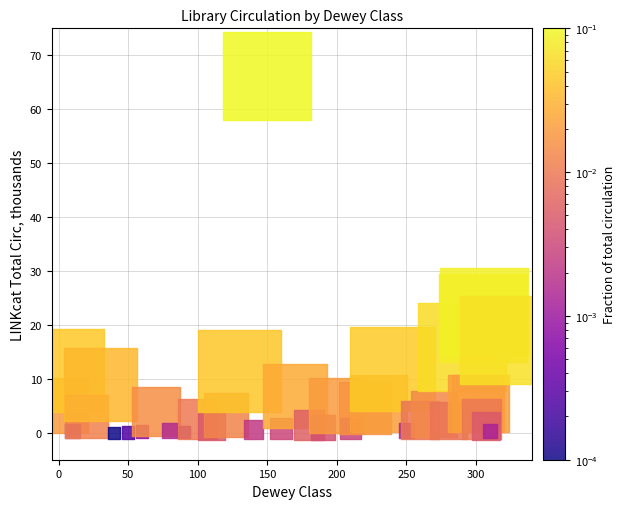

What Y value in the scatter plot is closest to 33?

22.4